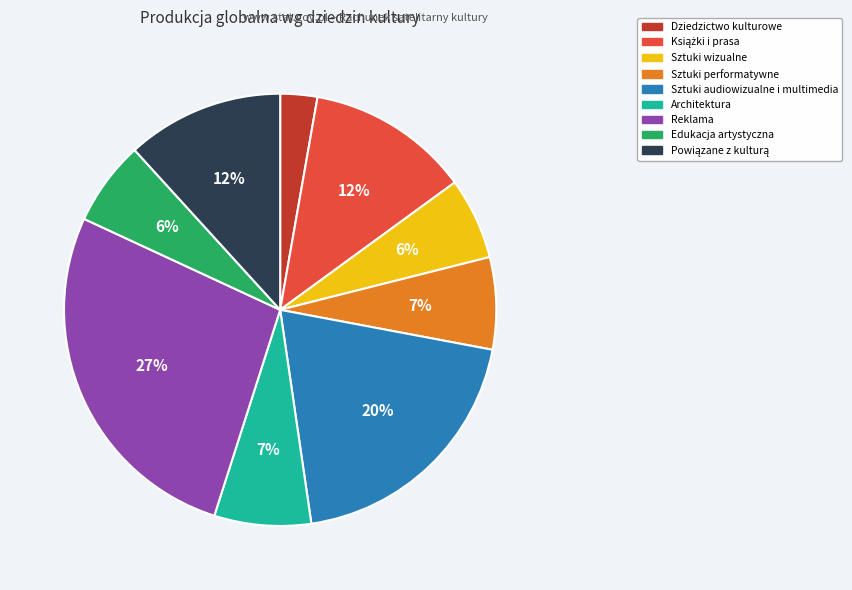

What is the ratio of the value at Sztuki performatywne to the value at Architektura?

1.0